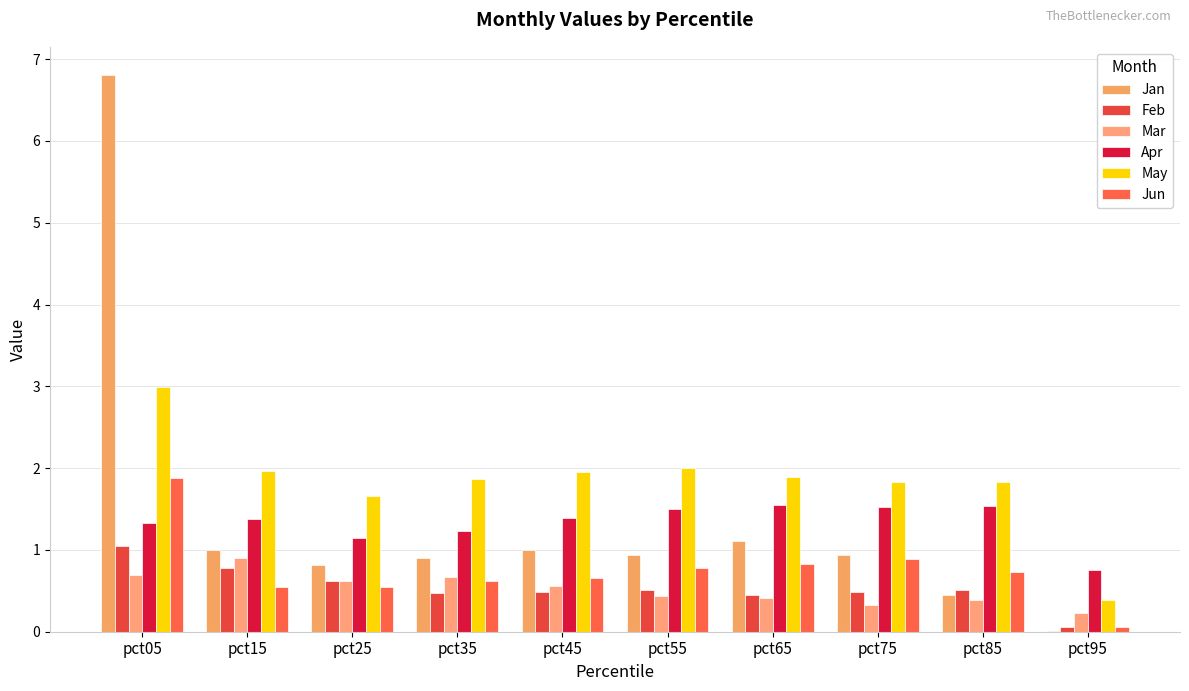

What is the sum of the Jan values at pct95 and pct75?

0.9